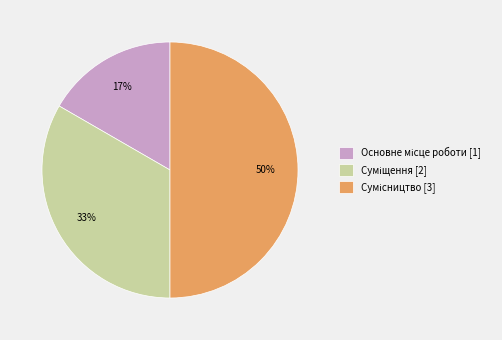

To the nearest percent, what is the difference between the largest and smallest slice percentages?

33%